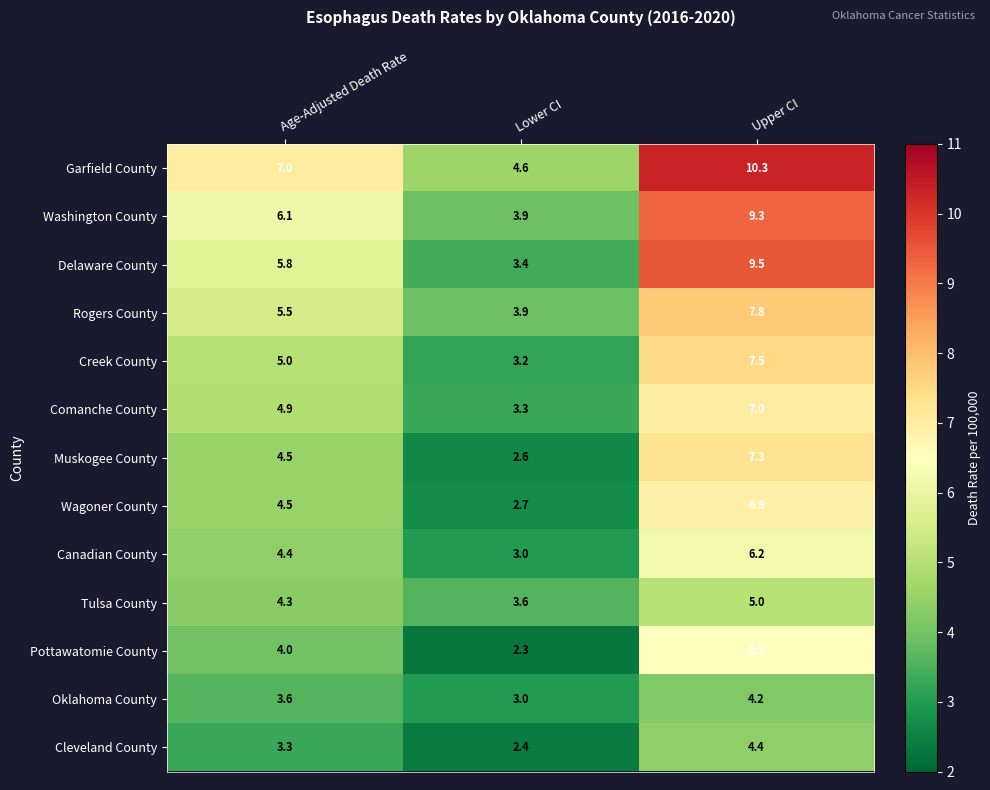

The value of Wagoner County at Lower CI is 1.4. True or false?

False